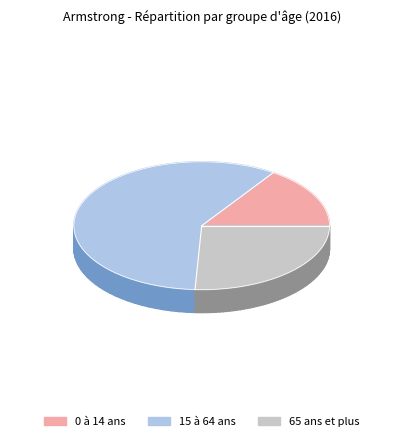

Count the number of slices in the pie.

3